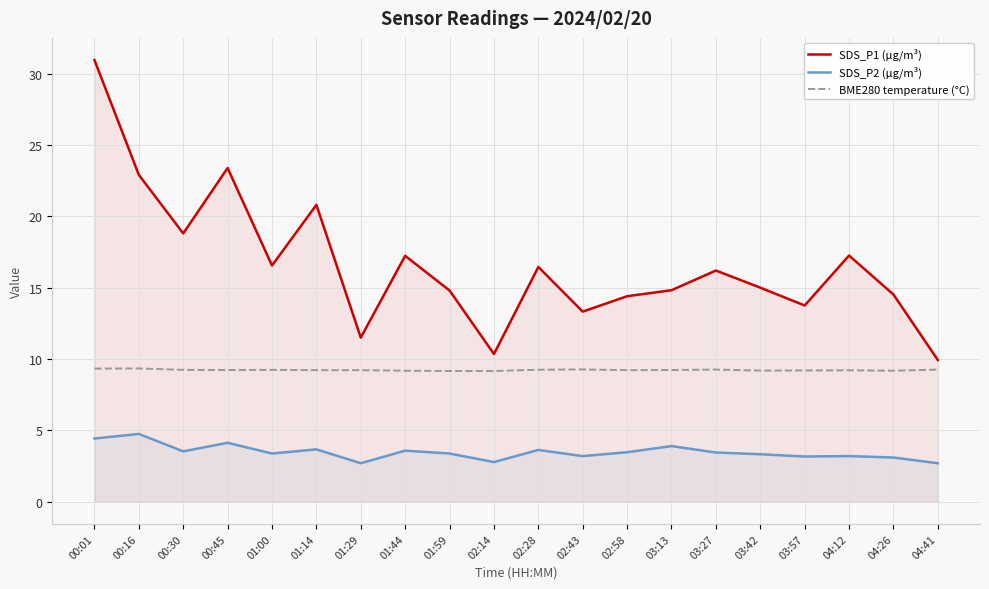

What is the total value across all series at 02:28?

29.3